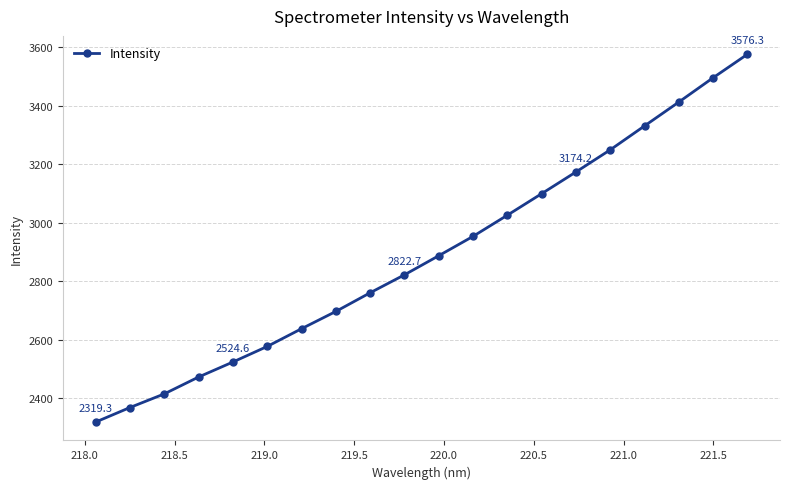

What is the average value?

2890.5